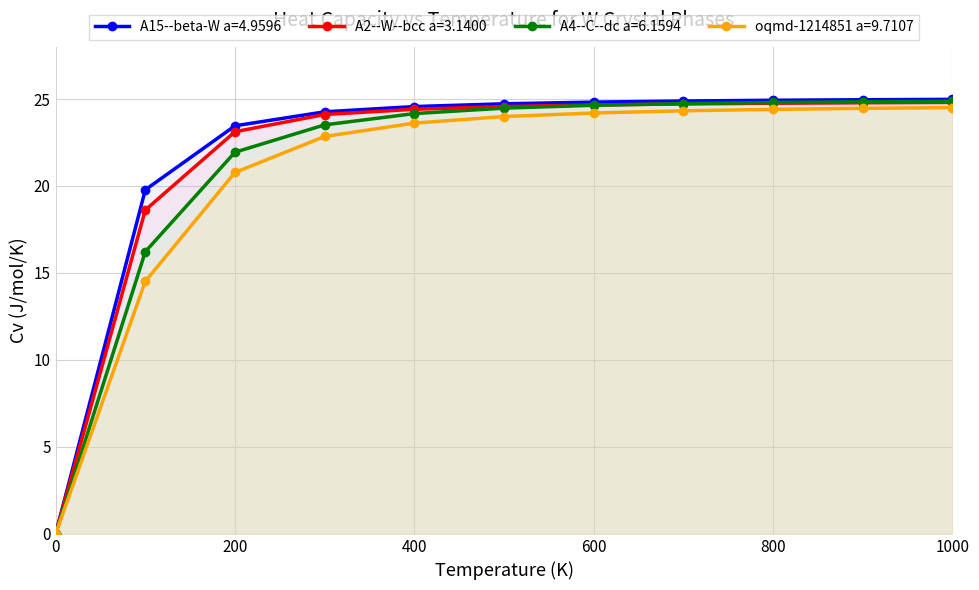

Reading left to right, what are all the values shown in this chart?

A15--beta-W a=4.9596: 0.0	19.8	23.5	24.3	24.6	24.7	24.8	24.9	24.9	25.0	25.0
A2--W--bcc a=3.1400: 0.0	18.6	23.1	24.1	24.4	24.6	24.7	24.7	24.8	24.8	24.8
A4--C--dc a=6.1594: 0.0	16.2	21.9	23.5	24.2	24.5	24.6	24.7	24.8	24.8	24.9
oqmd-1214851 a=9.7107: 0.0	14.5	20.8	22.8	23.6	24.0	24.2	24.3	24.4	24.5	24.5